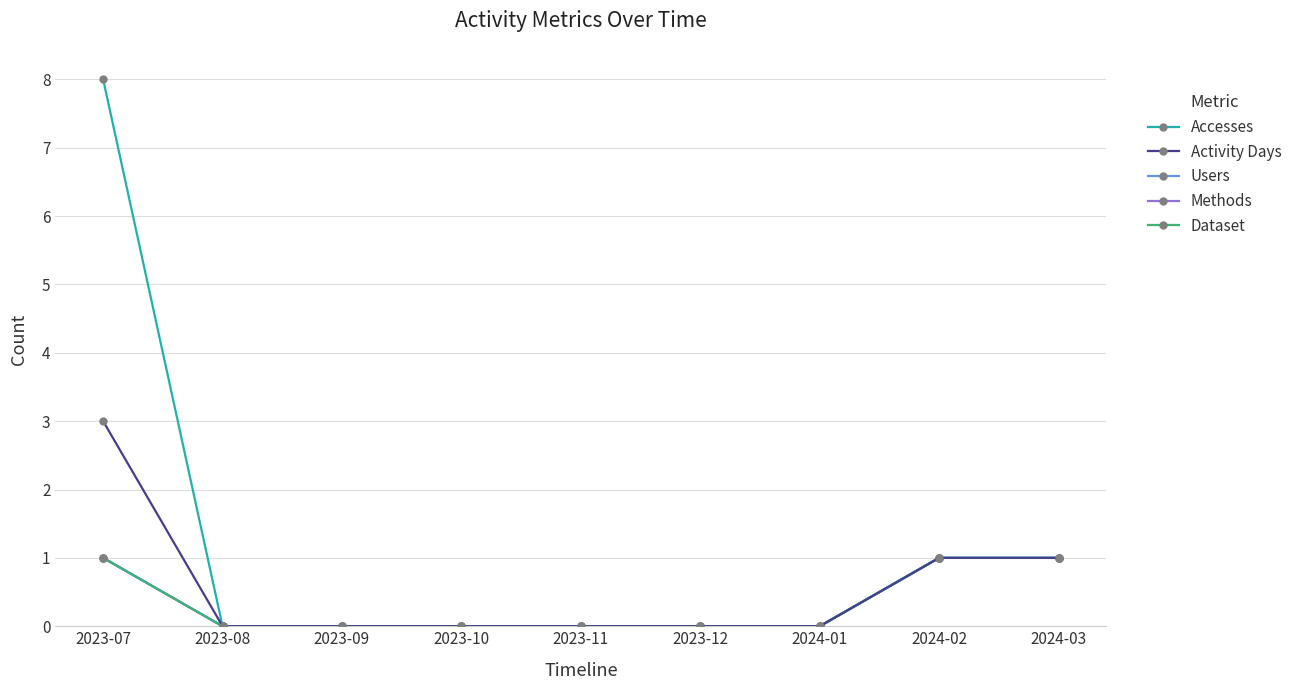

Is this an area chart (filled region under the line)?

No